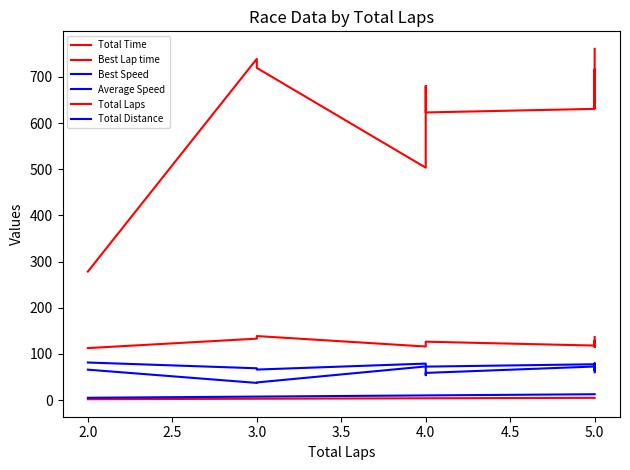

What are all the series names shown in the legend?

Total Time, Best Lap time, Best Speed, Average Speed, Total Laps, Total Distance